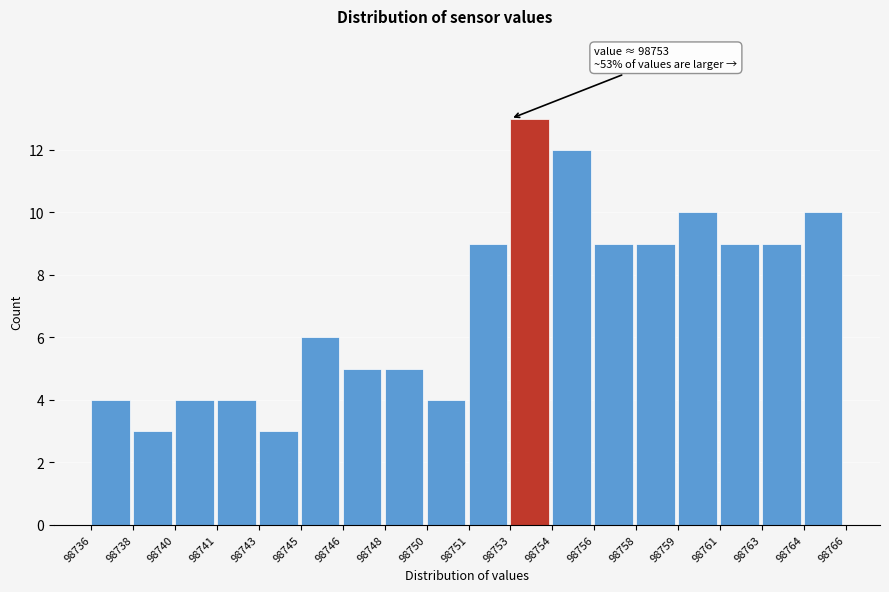

Reading left to right, transcribe all the data shown in this chart.

4	3	4	4	3	6	5	5	4	9	13	12	9	9	10	9	9	10